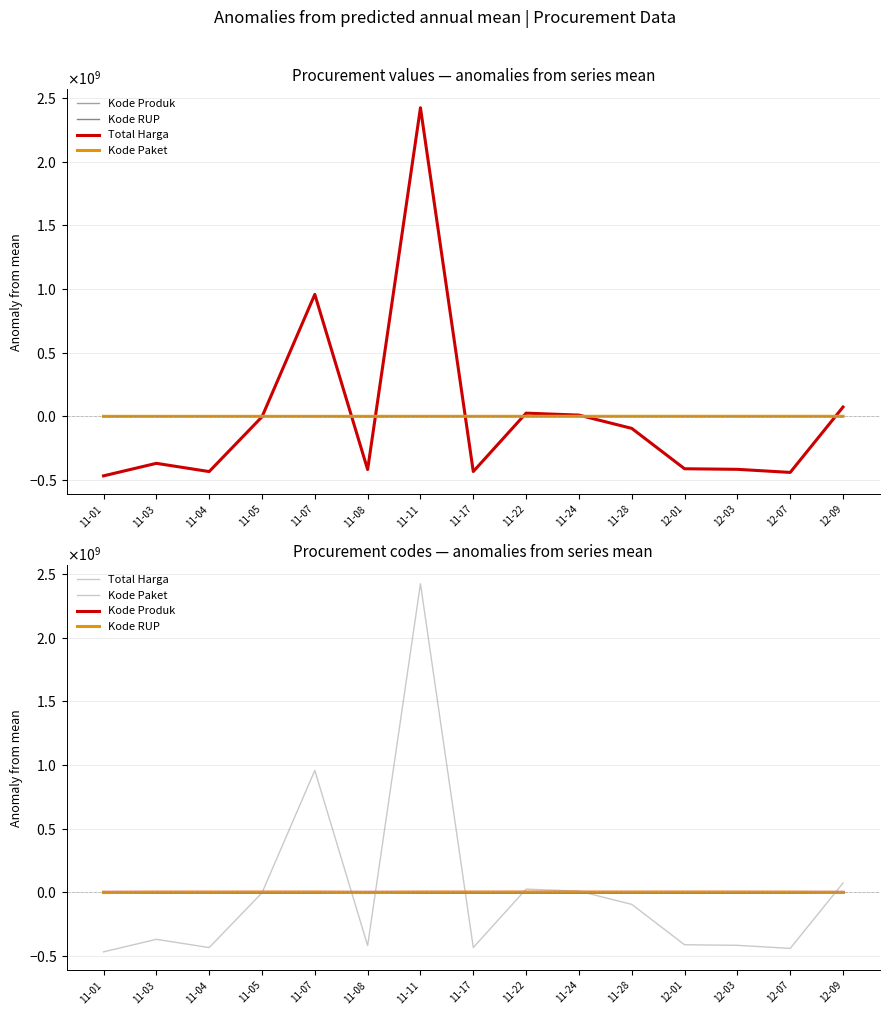

Where is Kode Paket nearest to the value 14299?

11-24